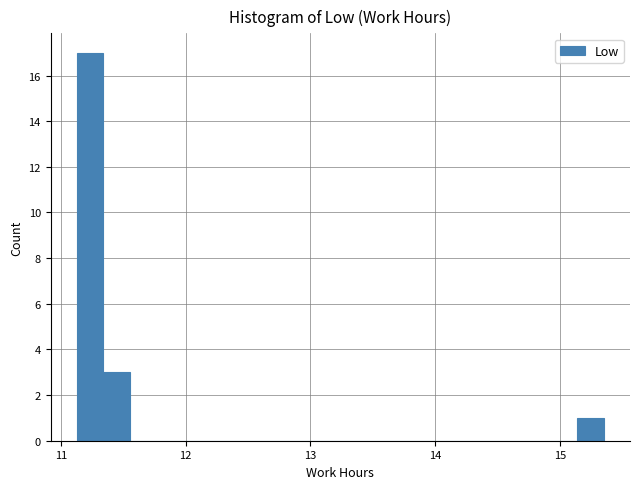

Read against the x-axis, roughly where is the centre of the tallest bar?

11.2